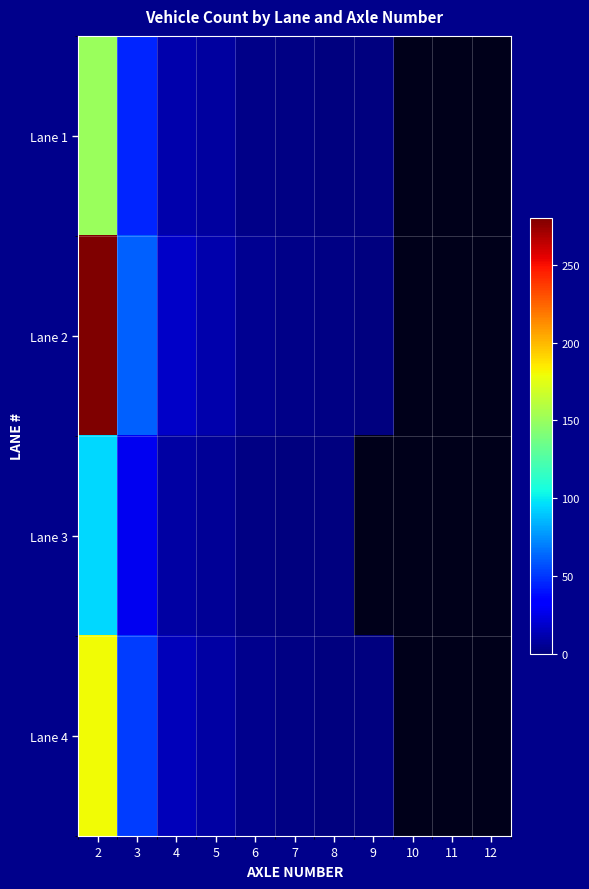

What is the spread (max minus min) of values at 7?

2.0